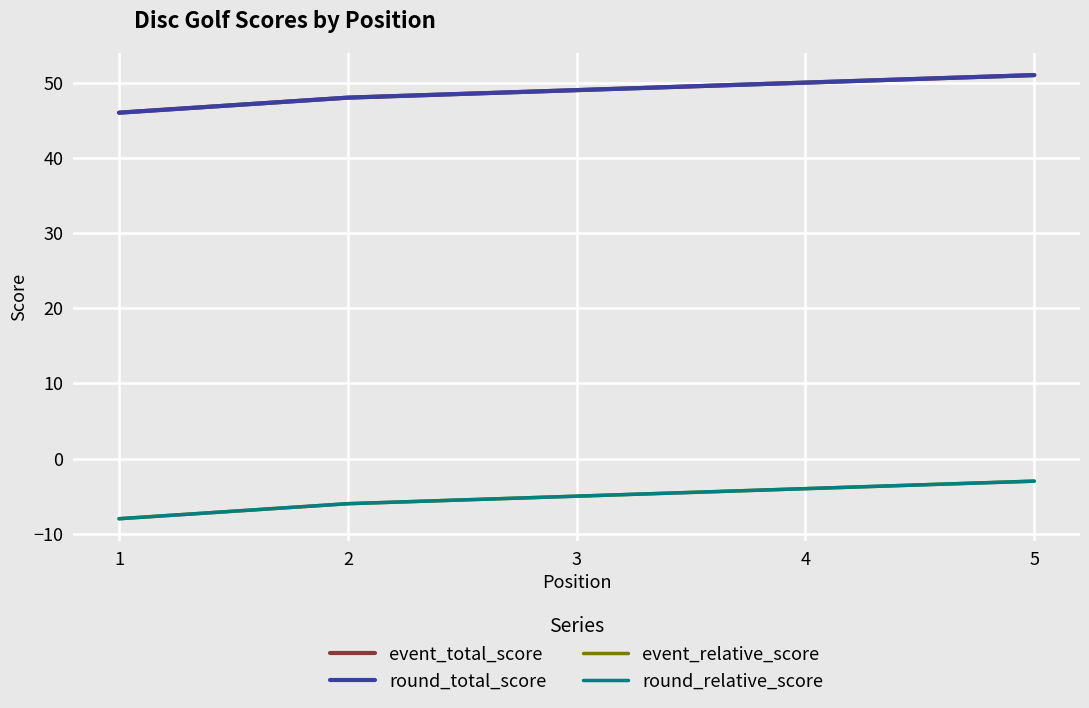

Is it true that event_relative_score equals -4 at 1?

False